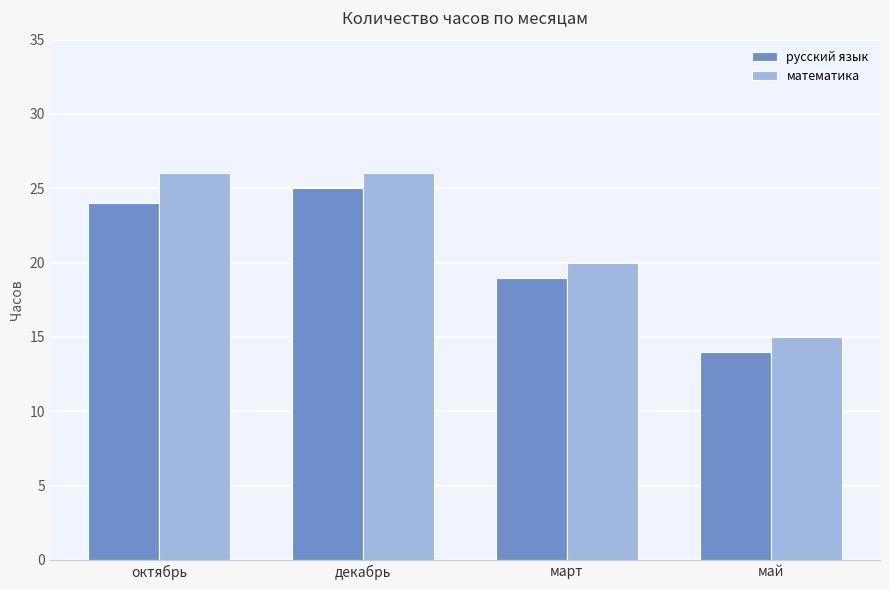

Are the bars horizontal?

No